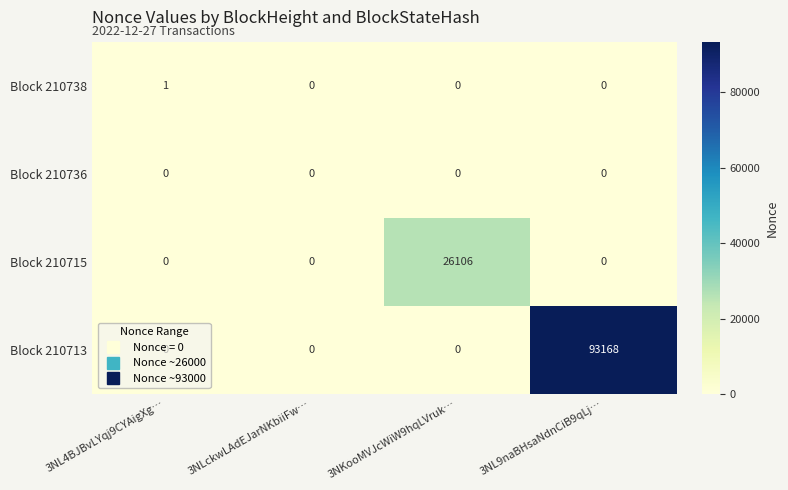

Which series has the widest spread of values?

Block 210713